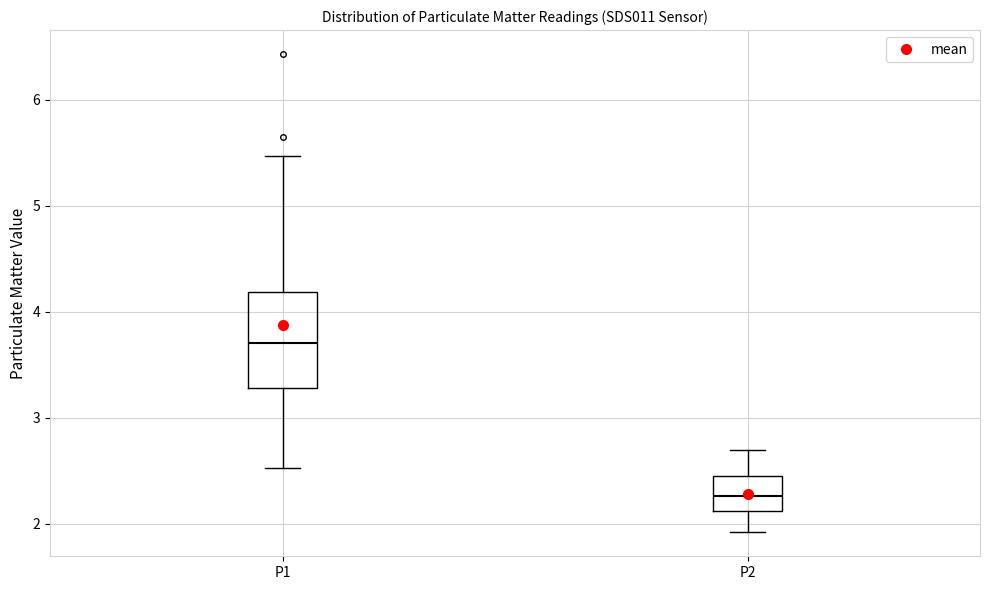

Which box is the tallest, from its lower edge to its upper edge?

P1